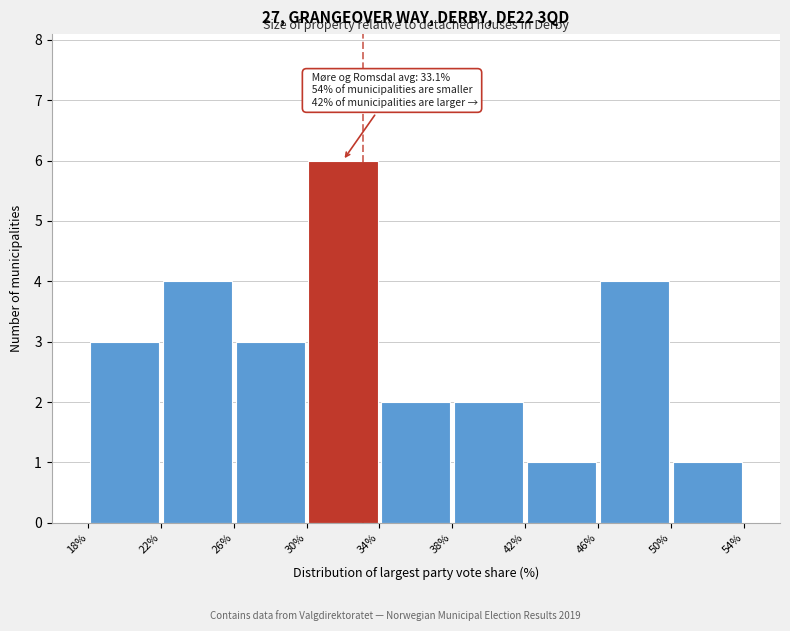

Over which range of the x-axis is the bar tallest?

30% to 34%